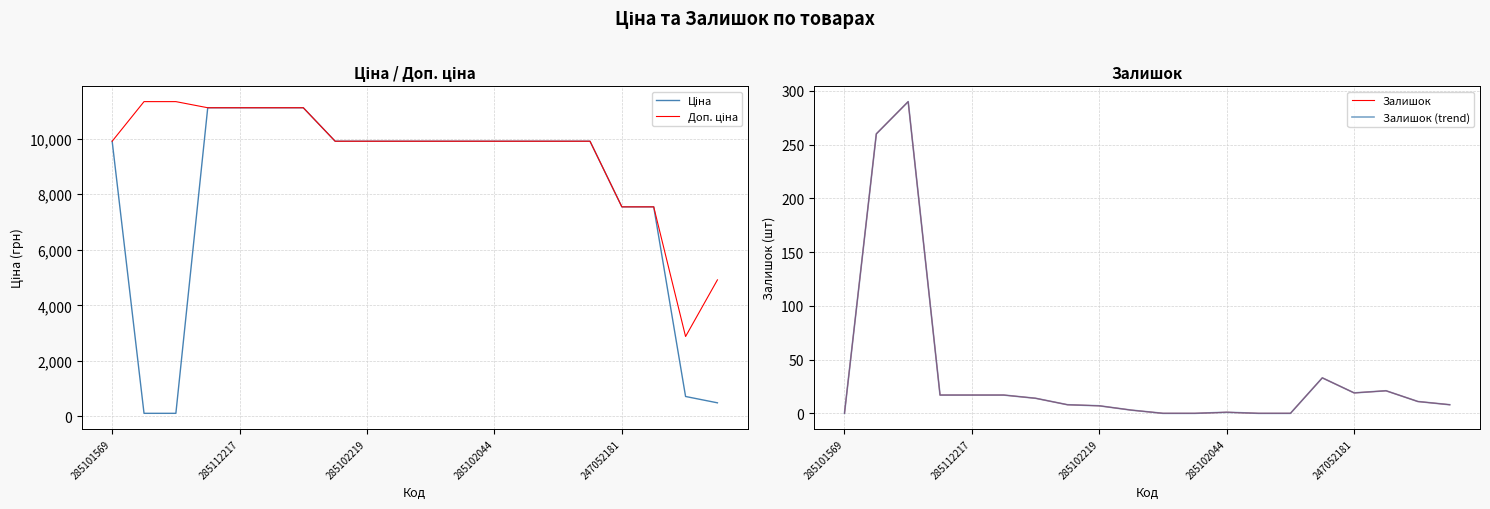

Reading left to right, list all the values displayed in this chart.

Ціна: 9908.5	113.3	113.3	11113.6	11113.6	11113.6	11113.6	9908.5	9908.5	9908.5	9908.5	9908.5	9908.5	9908.5	9908.5	9908.5	7545.9	7545.9	719.6	491.7
Доп. ціна: 9908.5	11334.0	11334.0	11113.6	11113.6	11113.6	11113.6	9908.5	9908.5	9908.5	9908.5	9908.5	9908.5	9908.5	9908.5	9908.5	7545.9	7545.9	2878.5	4917.4
Залишок: 0.0	260.0	290.0	17.0	17.0	17.0	14.0	8.0	7.0	3.0	0.0	0.0	1.0	0.0	0.0	33.0	19.0	21.0	11.0	8.0
Залишок (trend): 0.0	260.0	290.0	17.0	17.0	17.0	14.0	8.0	7.0	3.0	0.0	0.0	1.0	0.0	0.0	33.0	19.0	21.0	11.0	8.0